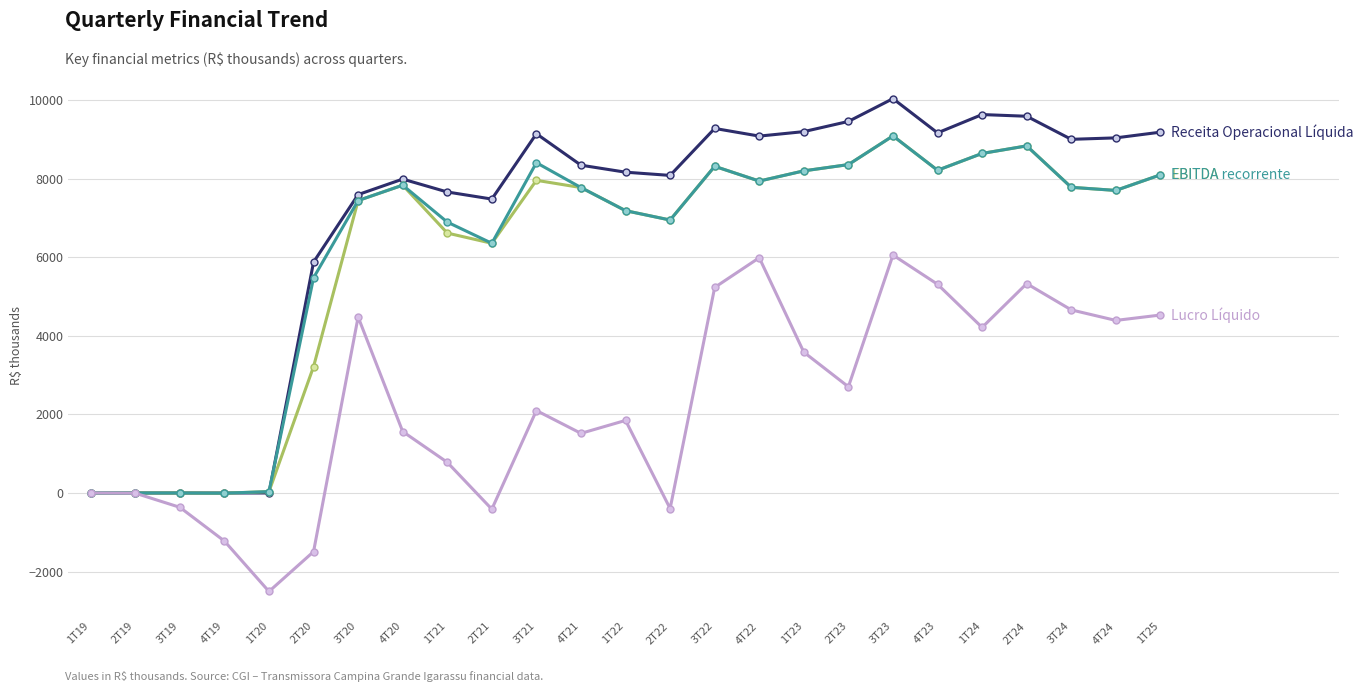

What is the total value across all series at 3T23?

34253.0